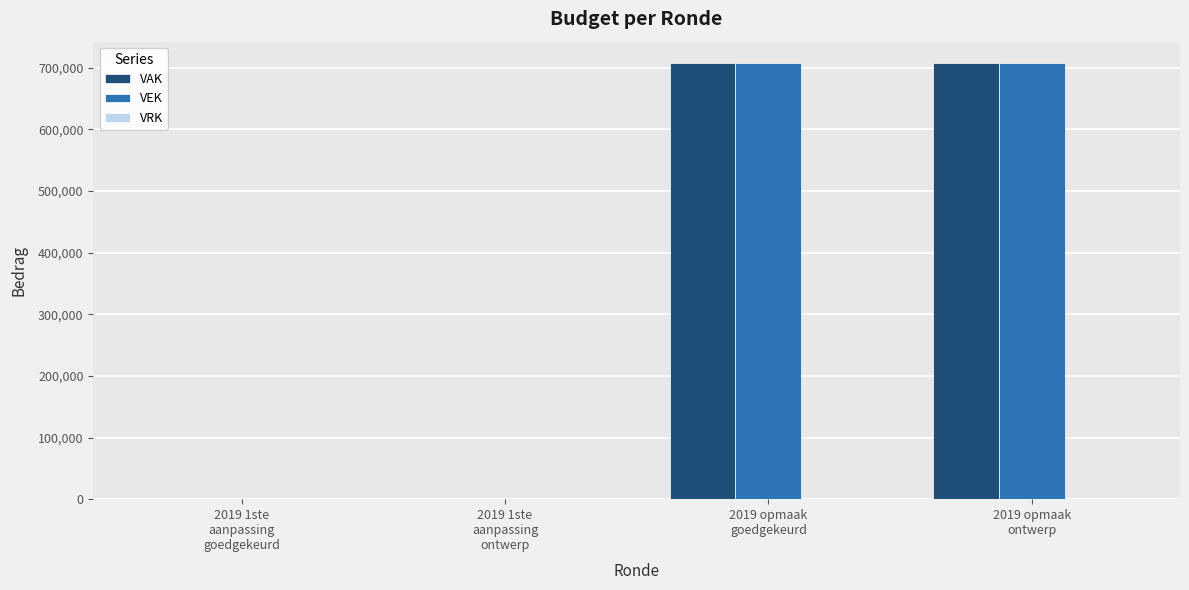

What is the highest value of the VEK series?

707065